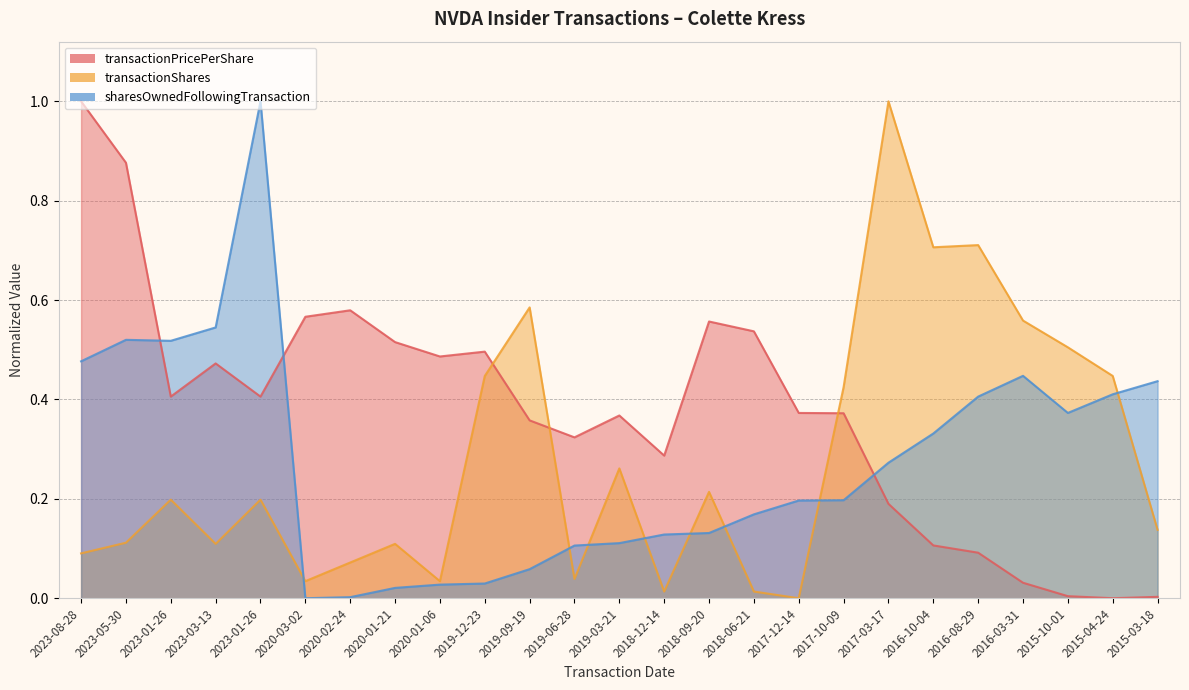

Where is the first local maximum for sharesOwnedFollowingTransaction?

2023-05-30